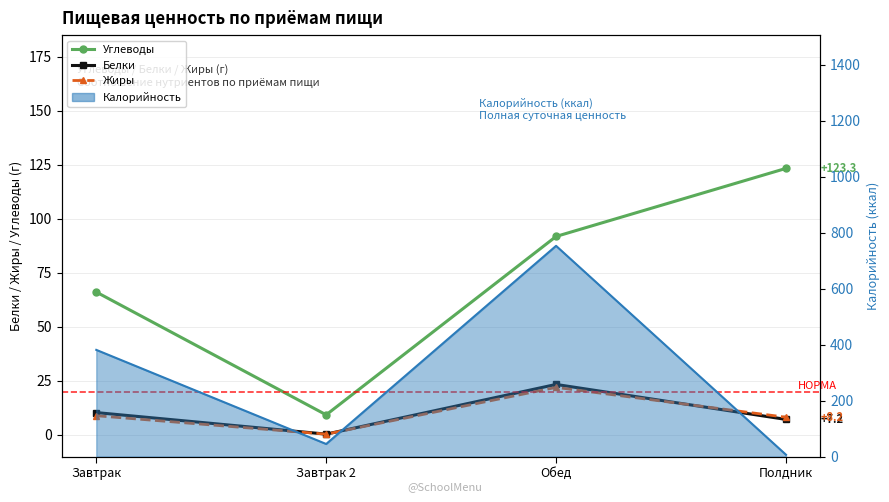

Between Завтрак and Обед, which series saw the biggest shift?

Углеводы